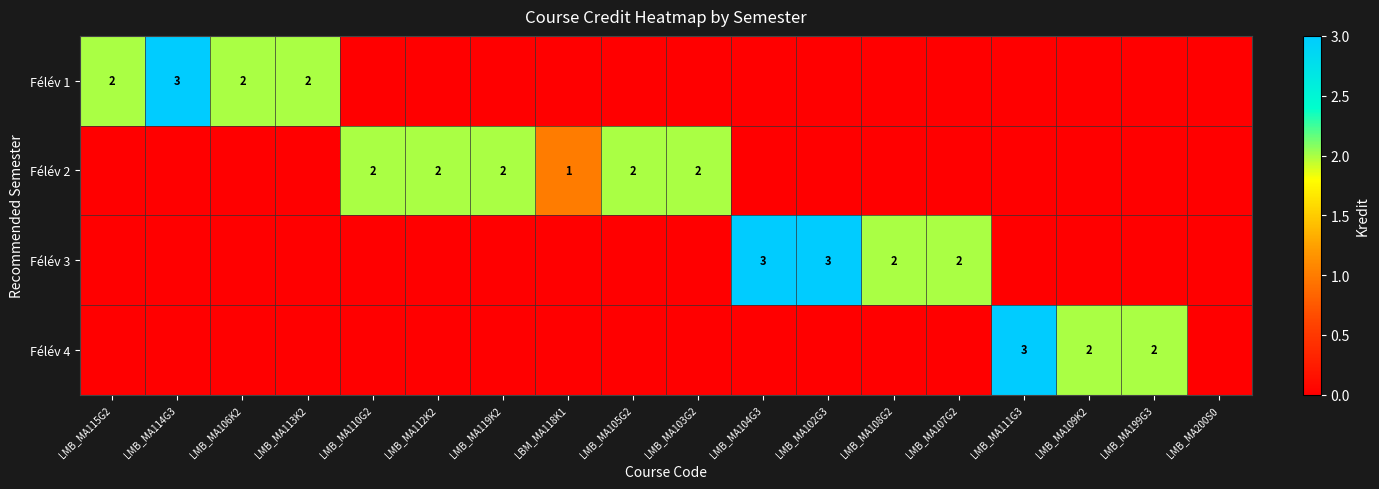

The value of Félév 3 at LMB_MA107G2 is 0. True or false?

False